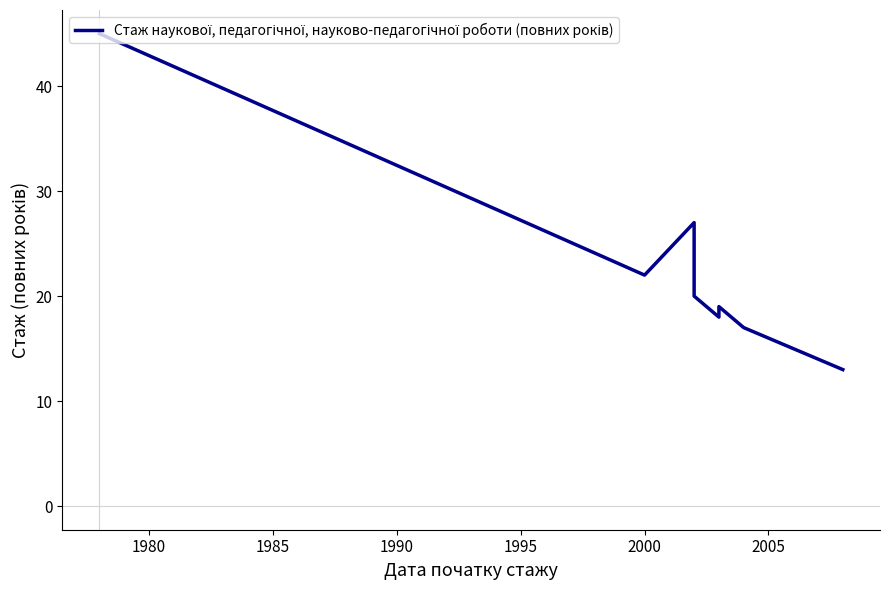

What is the greatest value displayed?

45